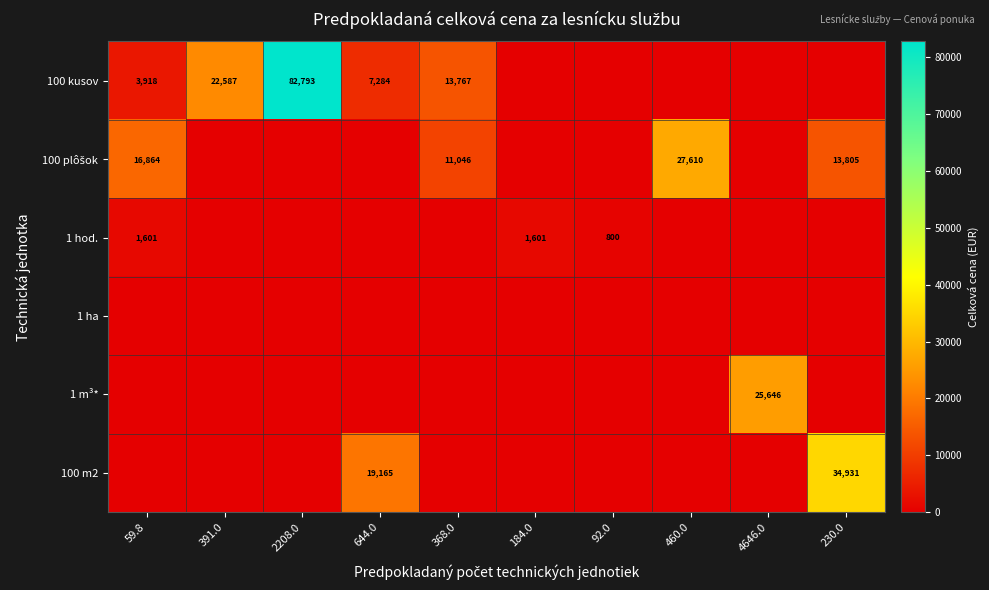

True or false: 100 m2 has a value of 55061 at 230.0.

False